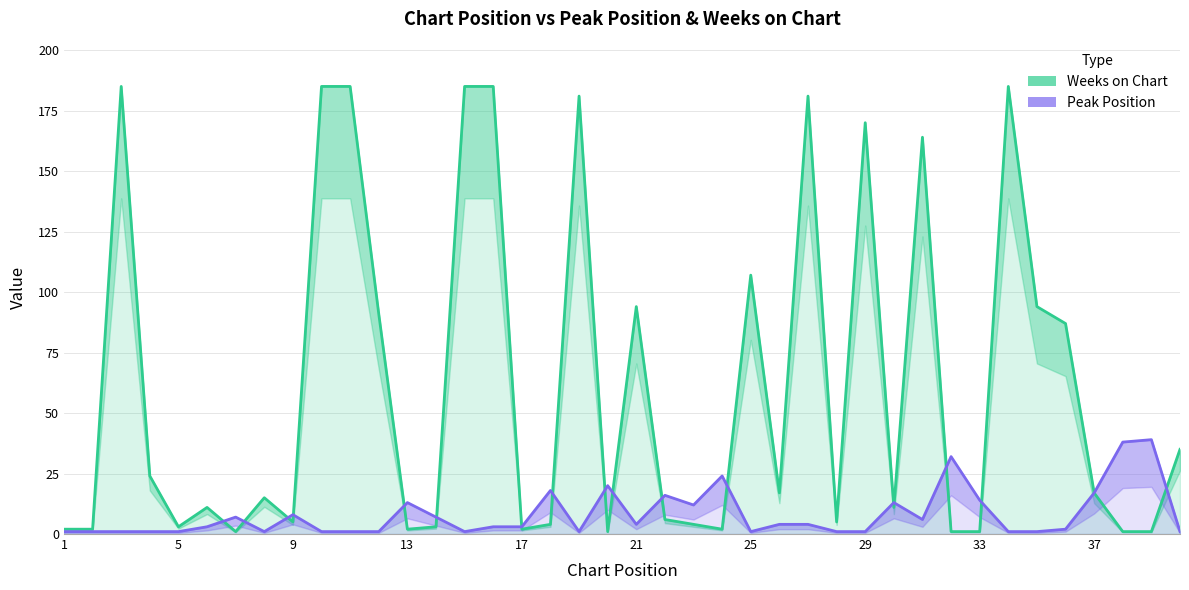

Which series has the largest total across all categories?

Weeks on Chart